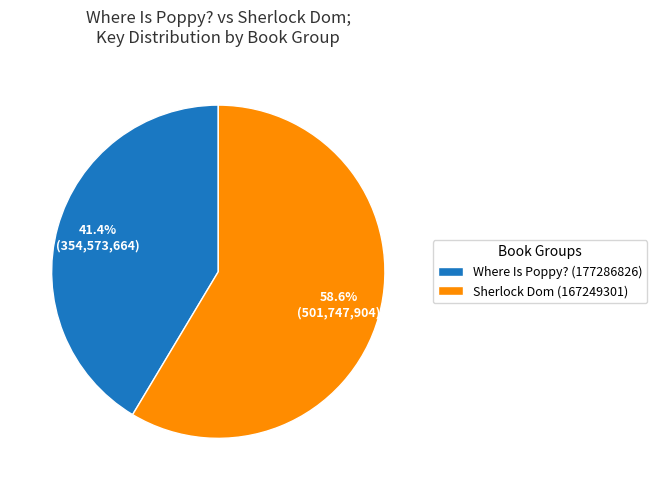

Which has a higher value, Sherlock Dom (167249301) or Where Is Poppy? (177286826)?

Sherlock Dom (167249301)